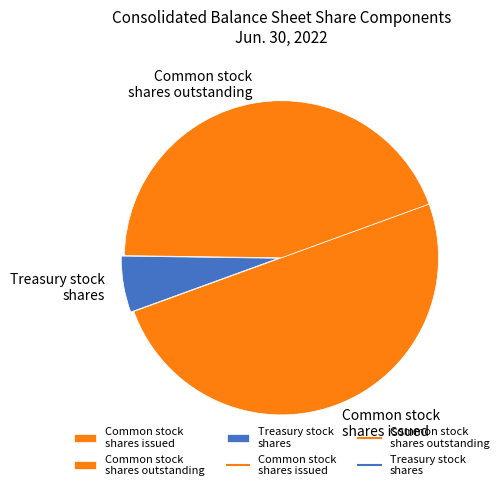

How many segments does this pie chart have?

3